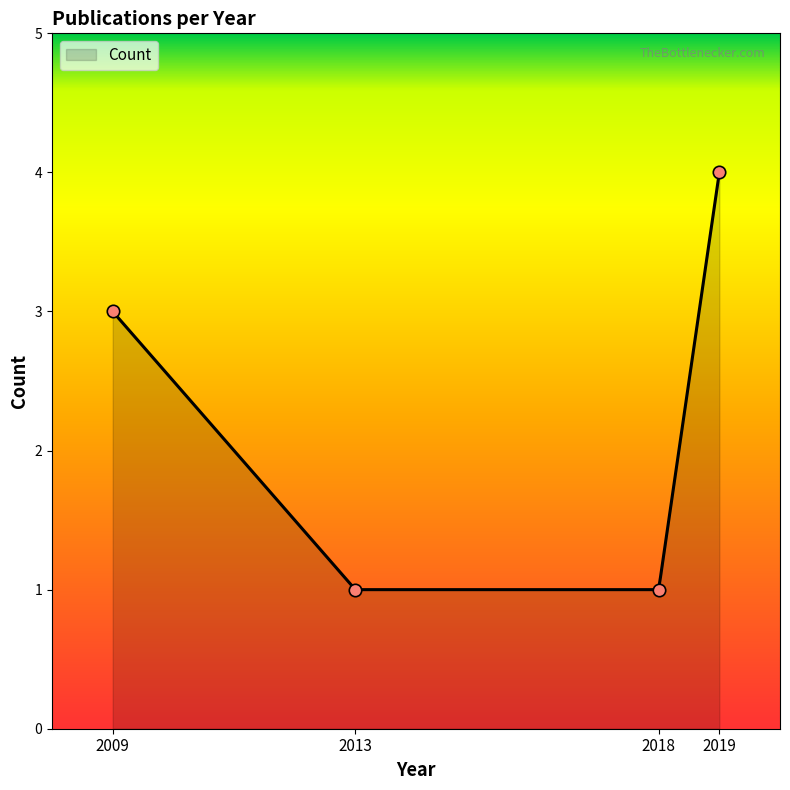

Which has a higher value, 2009 or 2019?

2019